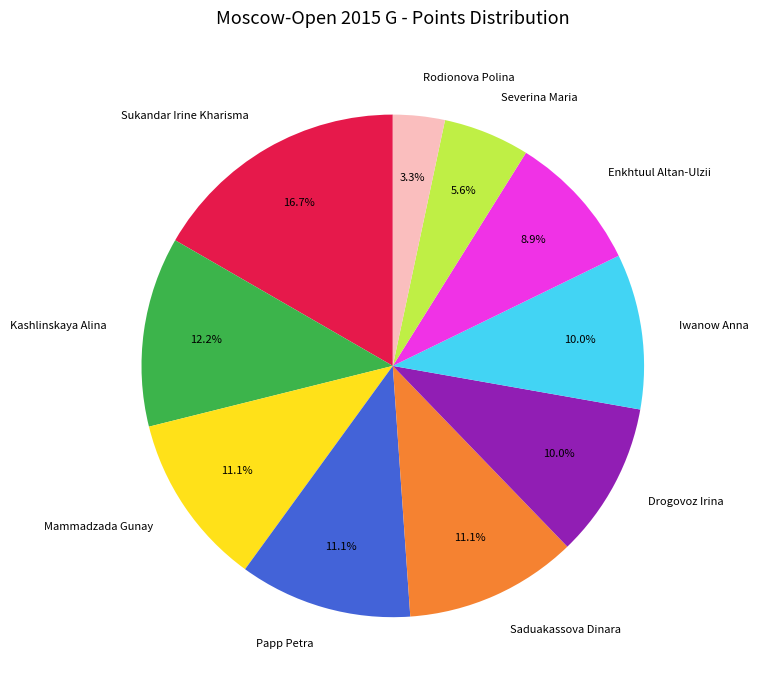

What is the largest slice in the pie chart?

Sukandar Irine Kharisma